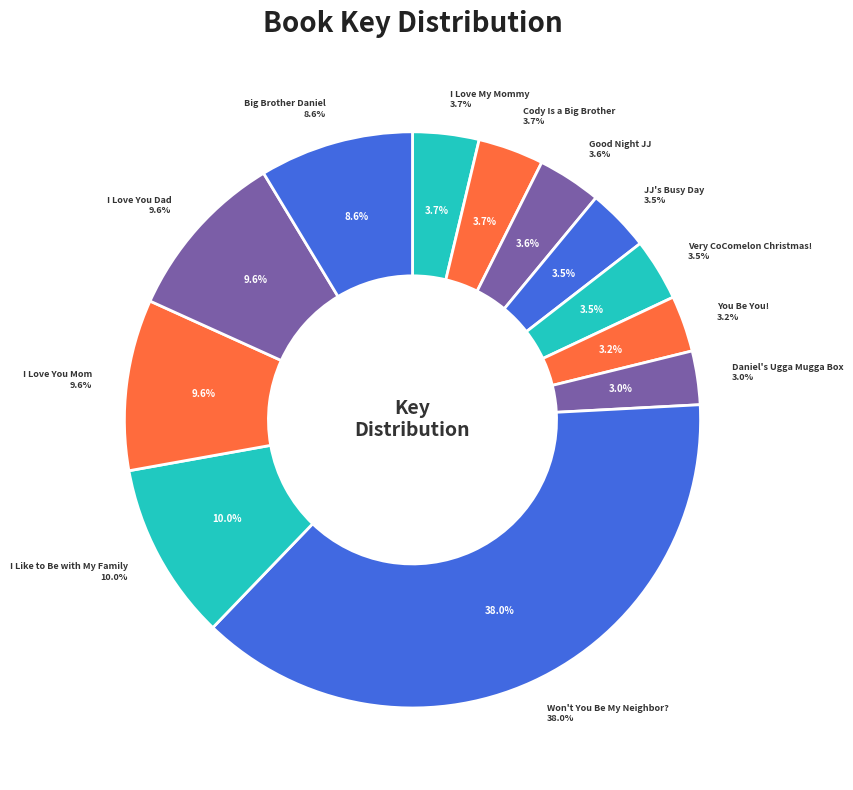

Is 2: Cody Is a Big Brother the majority of the pie?

No